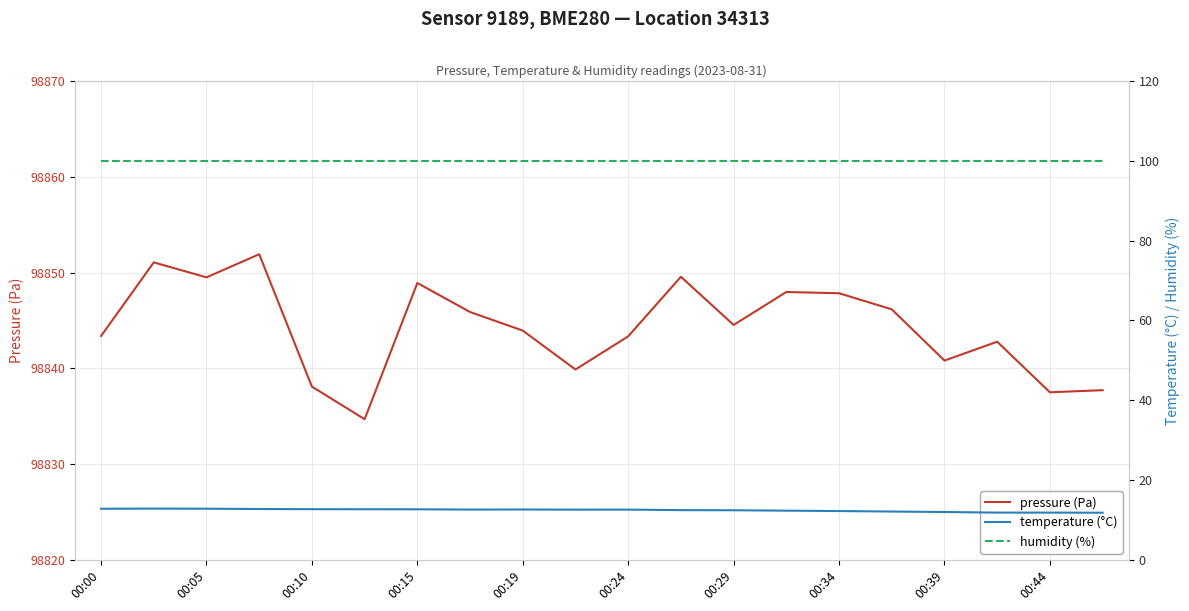

True or false: humidity (%) and pressure (Pa) cross at least once.

False